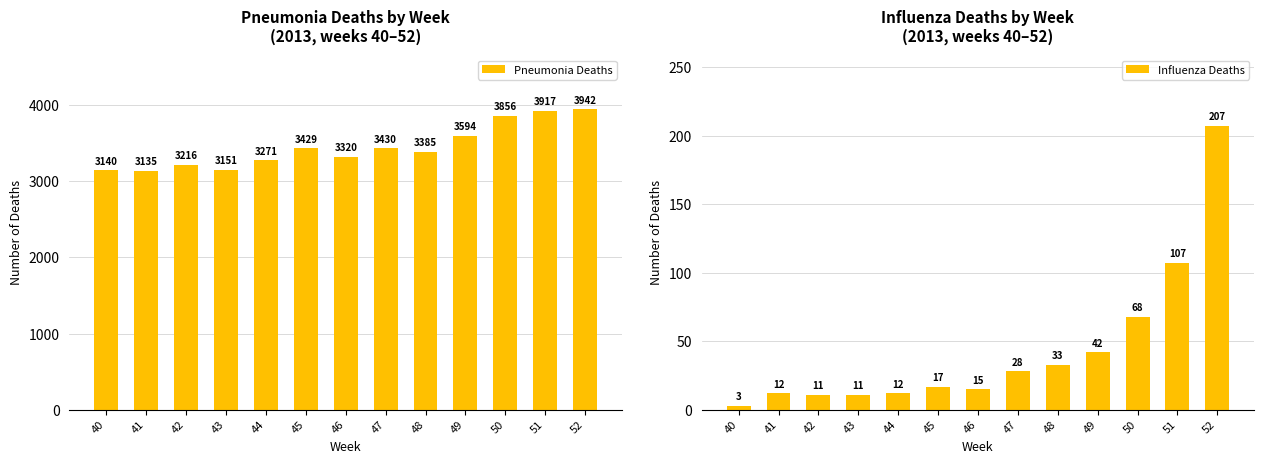

Between 43 and 51, which series saw the biggest shift?

Pneumonia Deaths